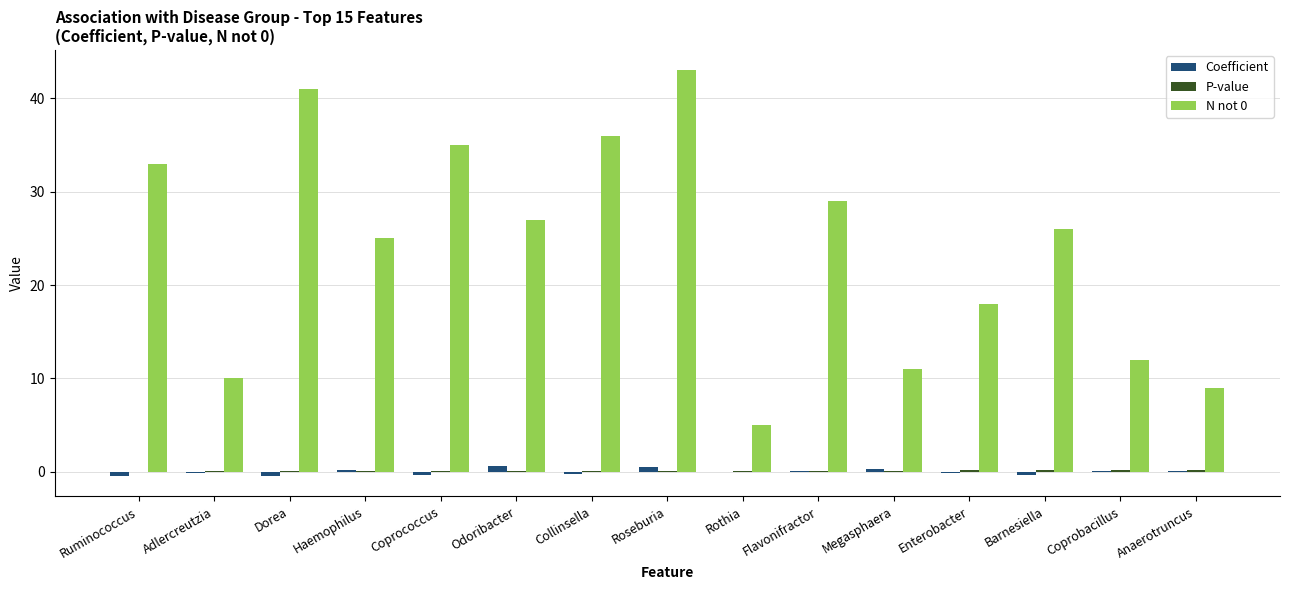

What is the highest value of the N not 0 series?

43.0